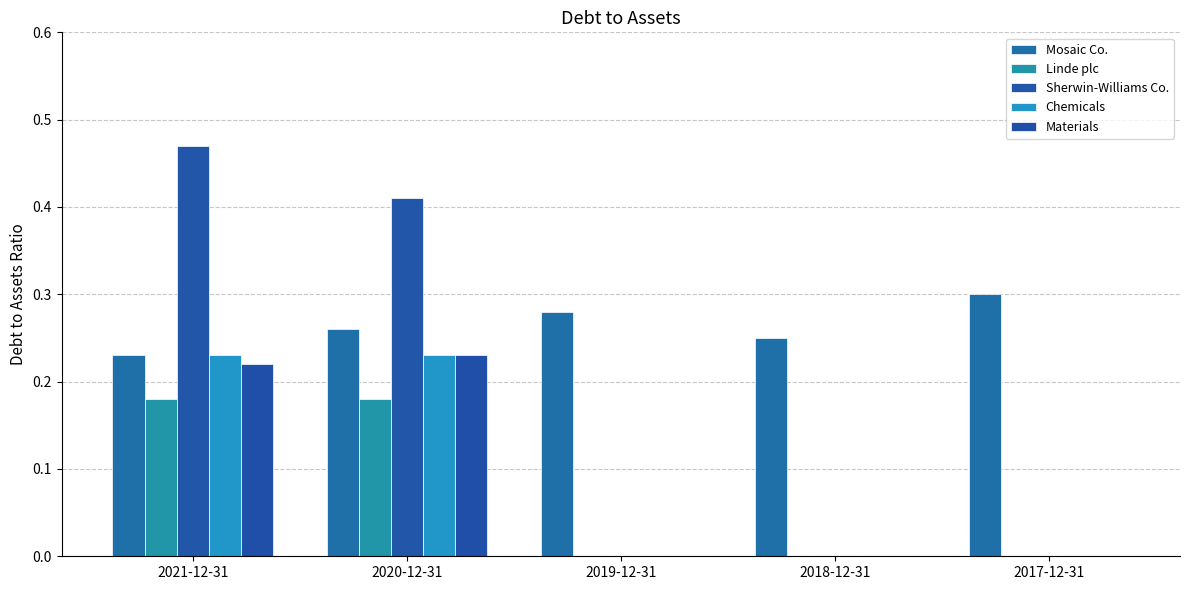

Count the number of data series in this chart.

5